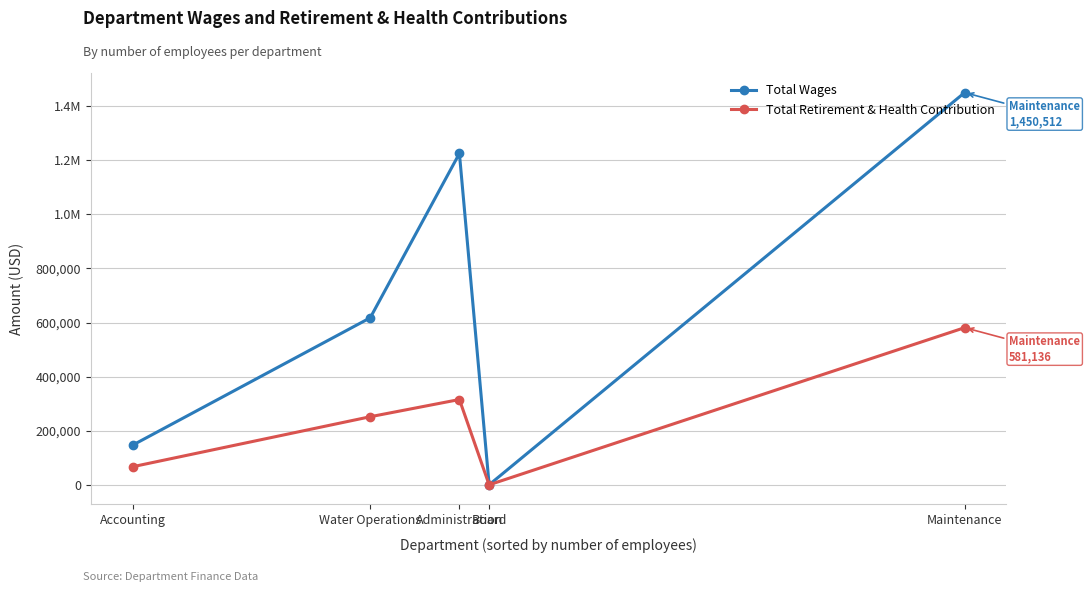

Does the chart have visible grid lines?

Yes